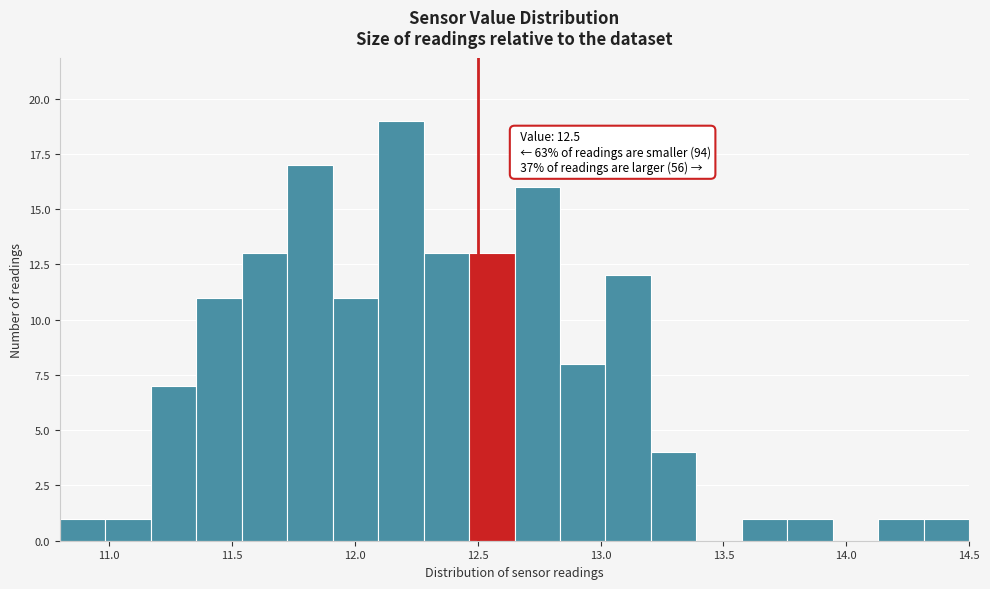

Around what value on the x-axis is the tallest bar? Give the approximate position of its centre, as read against the axis.

12.20